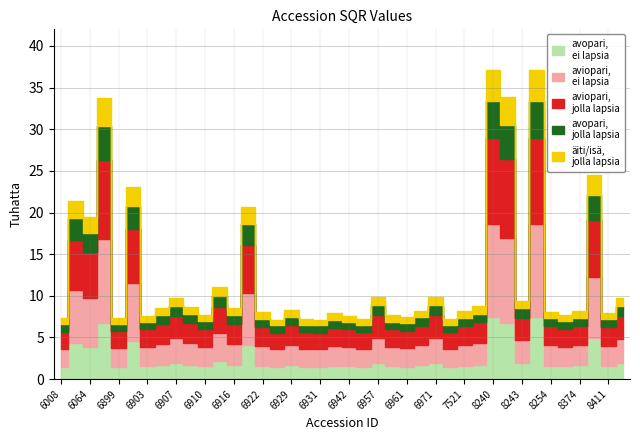

Between 6958 and 8374, which is larger?

8374